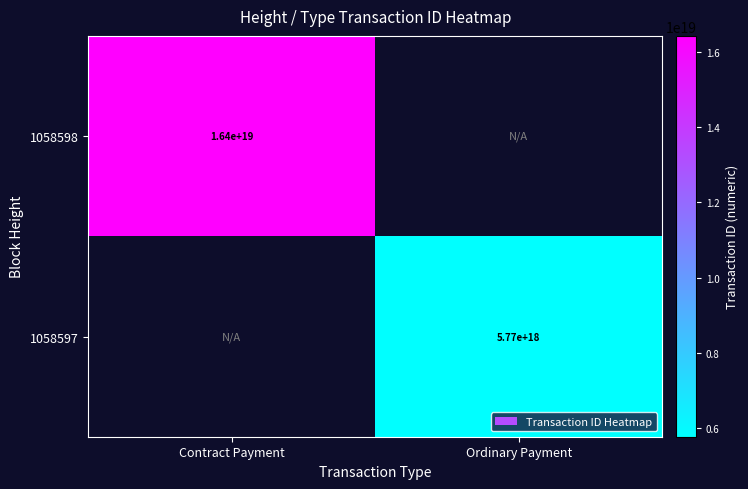

Is it true that 1058597 equals 5770000000000000000 at Ordinary Payment?

True